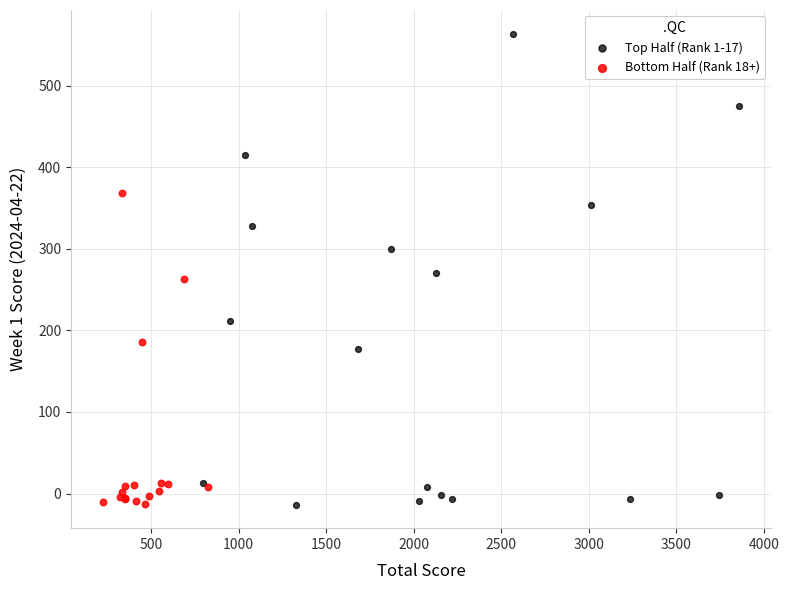

Which series has the widest spread of Y values?

Top Half (Rank 1-17)